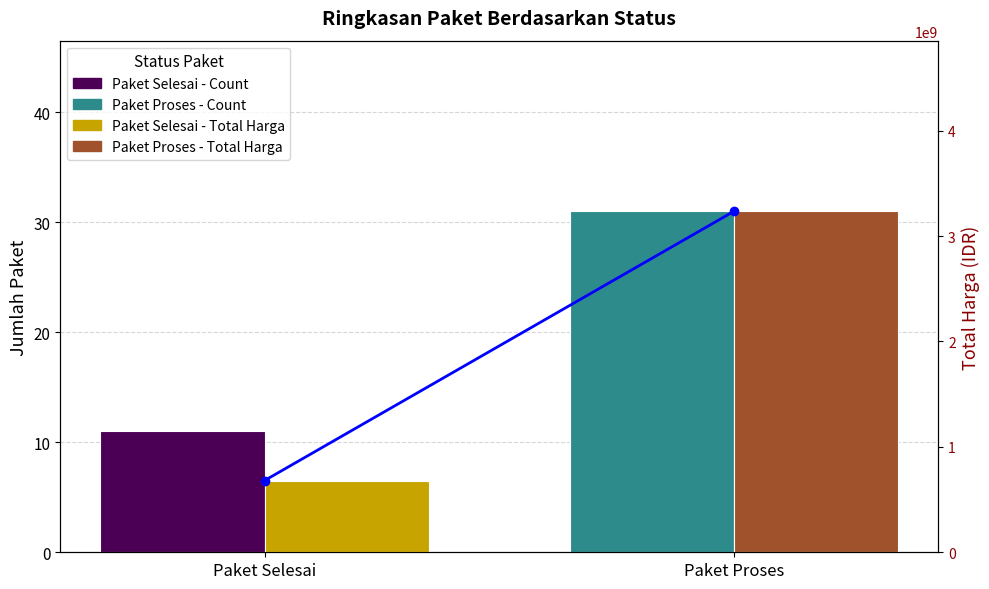

How many groups of bars are there?

2